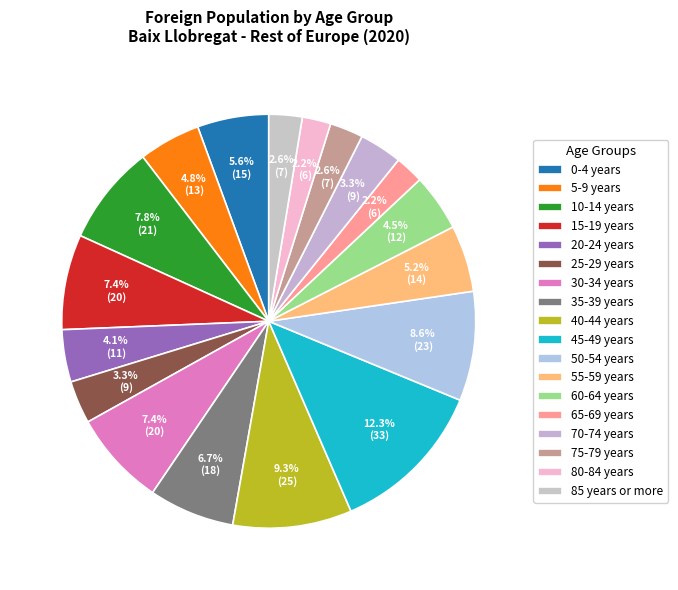

Is 75-79 years the majority of the pie?

No